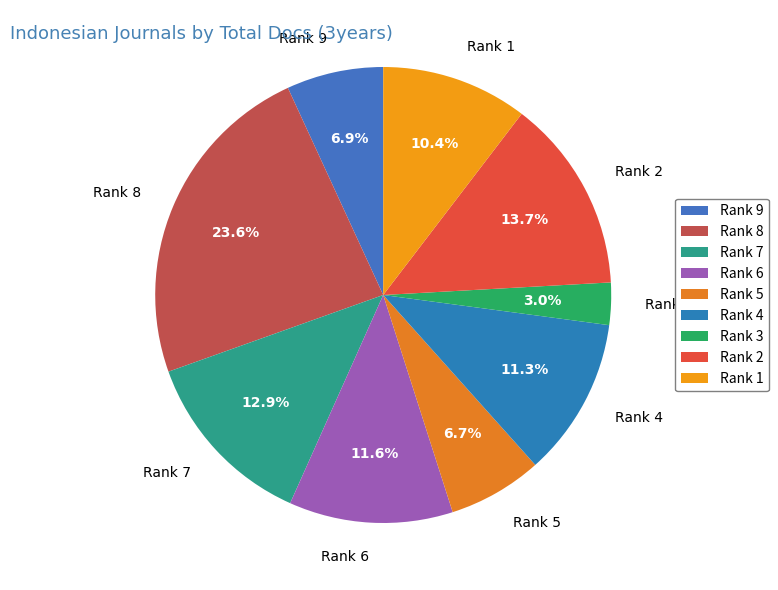

Is Rank 4 the majority of the pie?

No